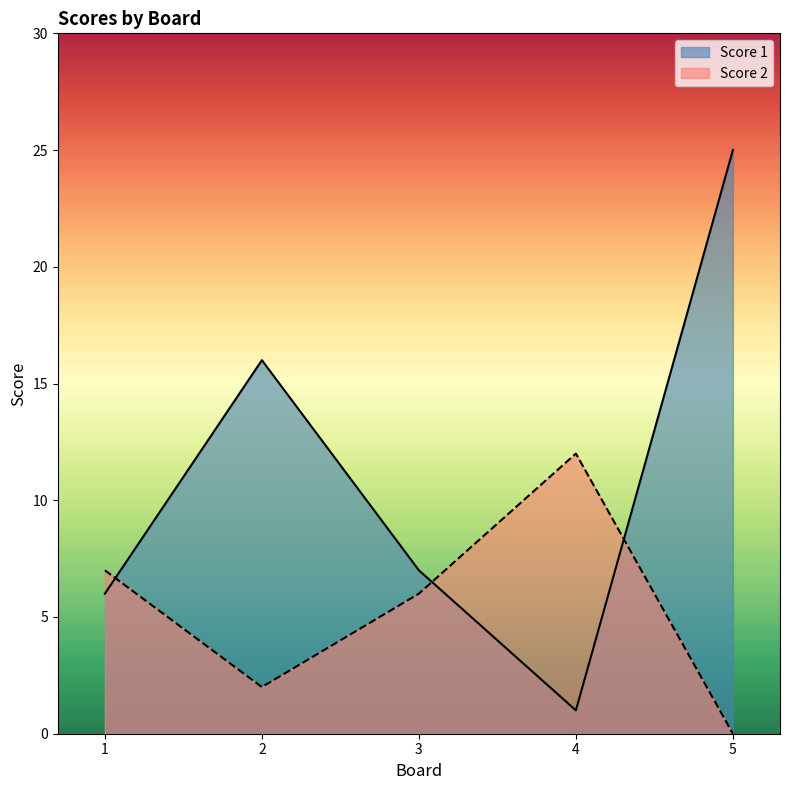

How many lines are shown in the chart?

2